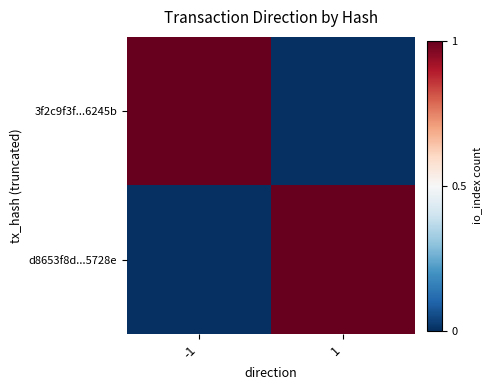

Rank the series at 1 from highest to lowest value.

d8653f8d...5728e, 3f2c9f3f...6245b